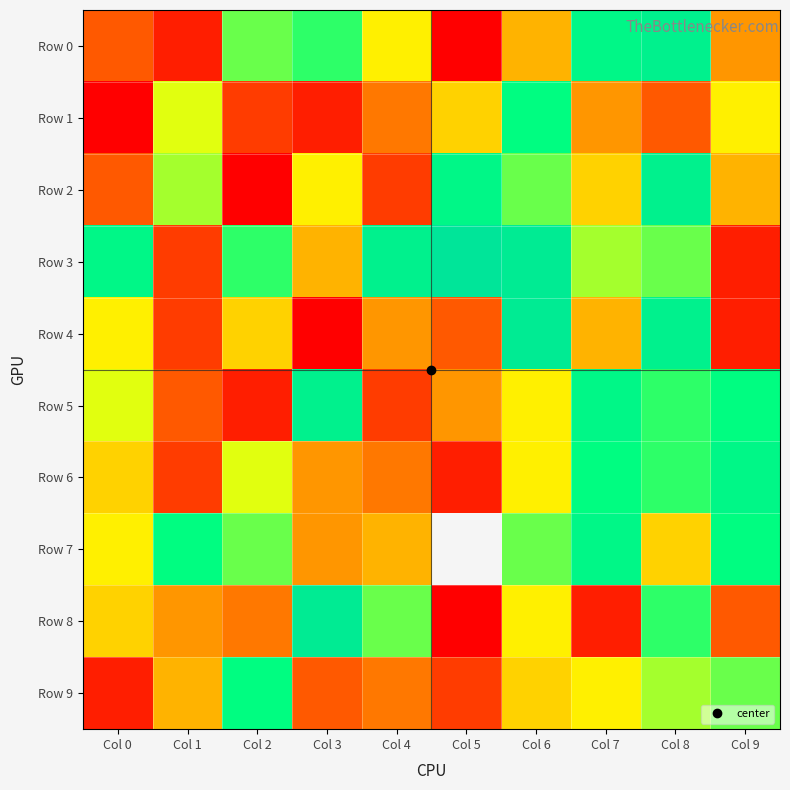

At which category is the sum across all series the highest?

Col 8